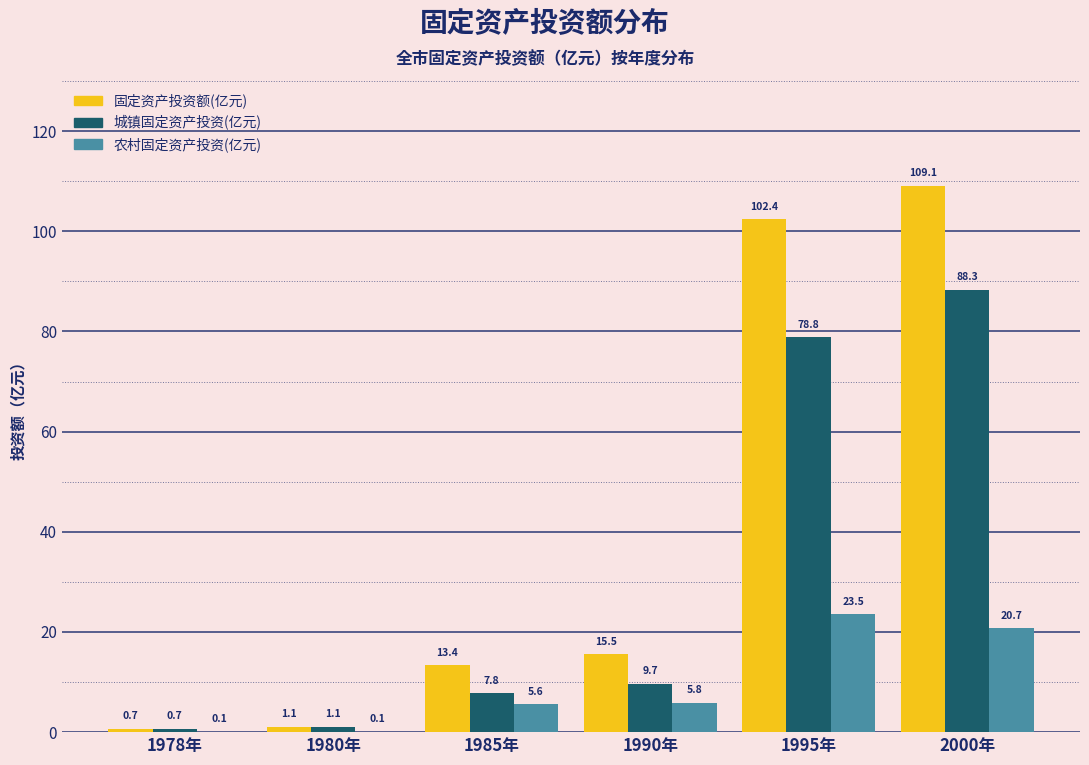

Which series changed the most between 1985年 and 1995年?

固定资产投资额(亿元)